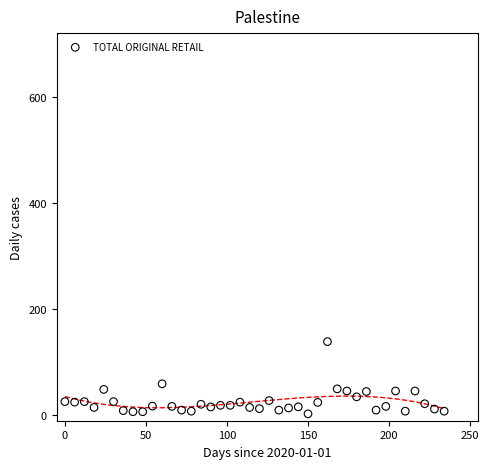

What is the range of Y values (max minus min)?

136.0